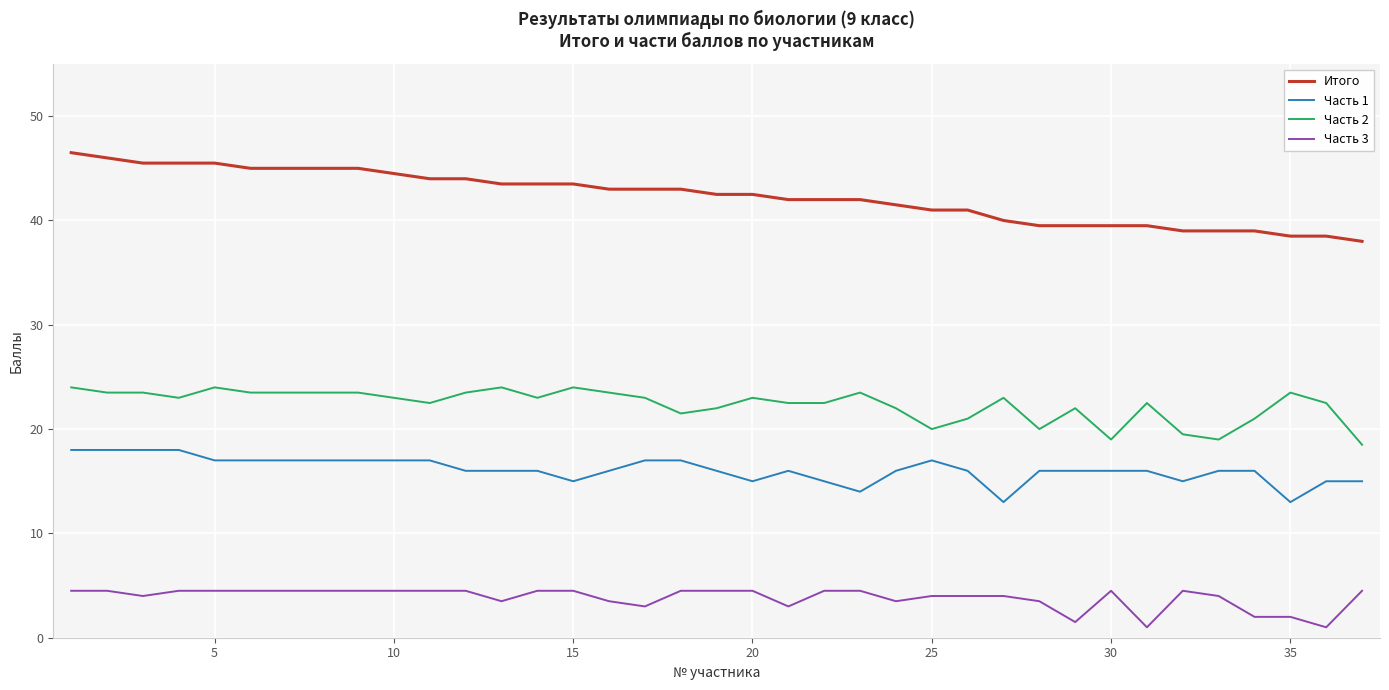

Count the number of categories in the chart.

37